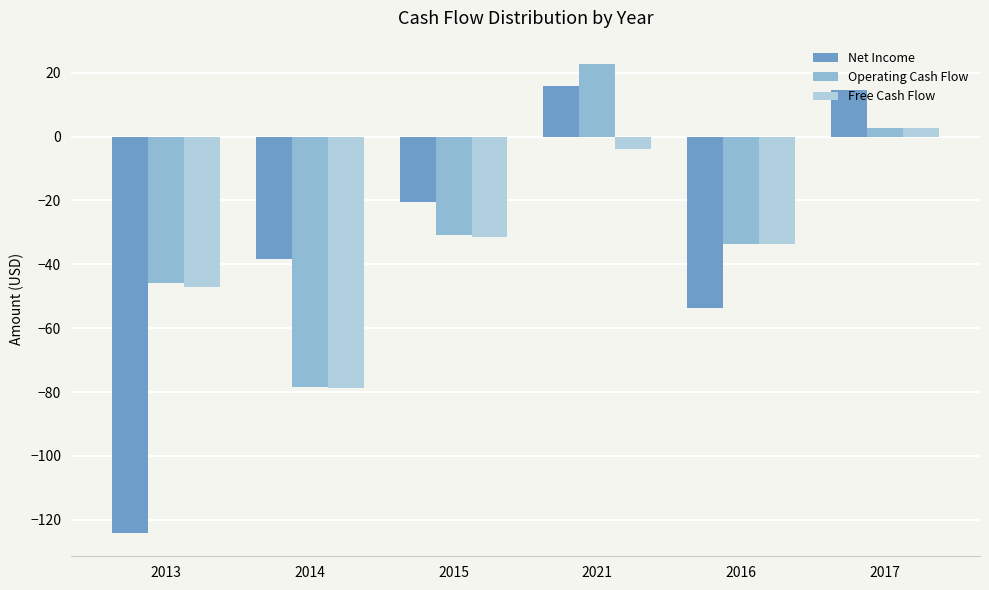

At which label does Free Cash Flow first exceed -31?

2021